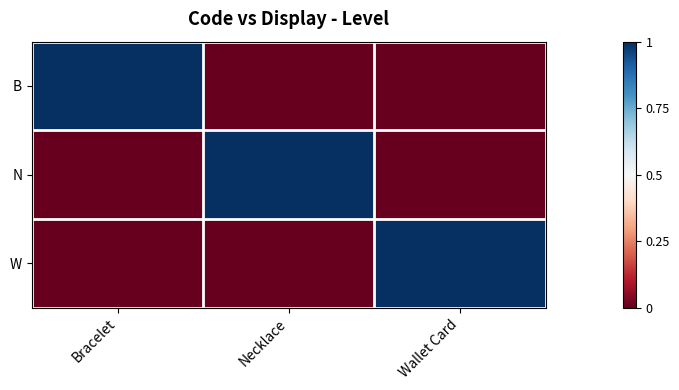

Which series has the largest total across all categories?

B